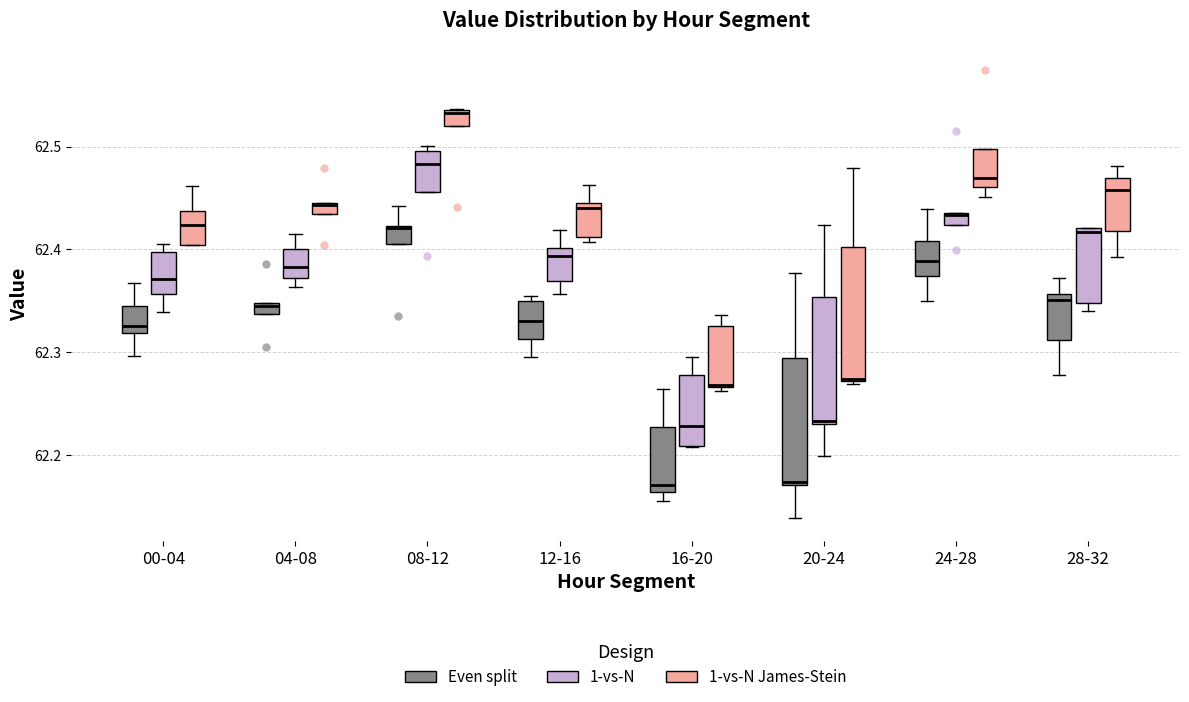

Where is the lower edge of the box for 28-32 (1-vs-N James-Stein) on the y-axis? The values are not printed on the chart, so give them approximately, as read against the axis.

62.42